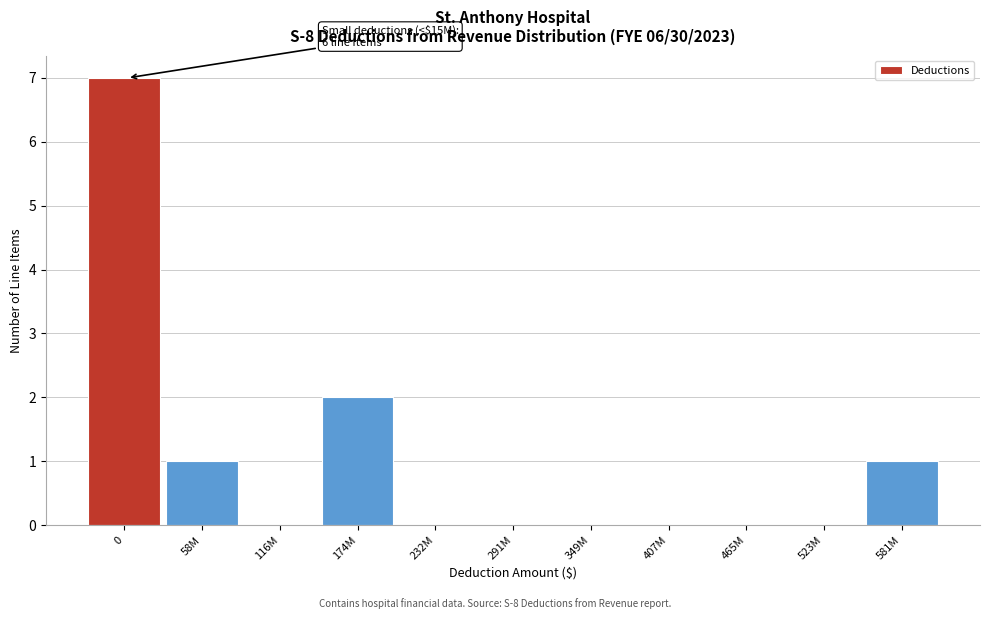

Reading left to right, transcribe all the data shown in this chart.

0=7	58M=1	116M=0	174M=2	232M=0	291M=0	349M=0	407M=0	465M=0	523M=0	581M=1